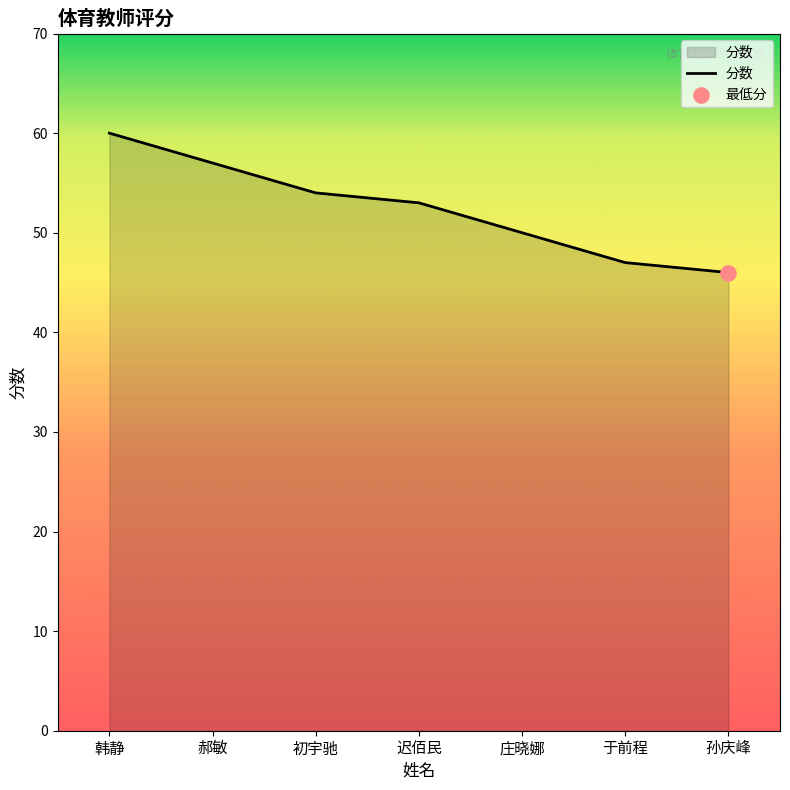

Between 郝敏 and 孙庆峰, which is larger?

郝敏